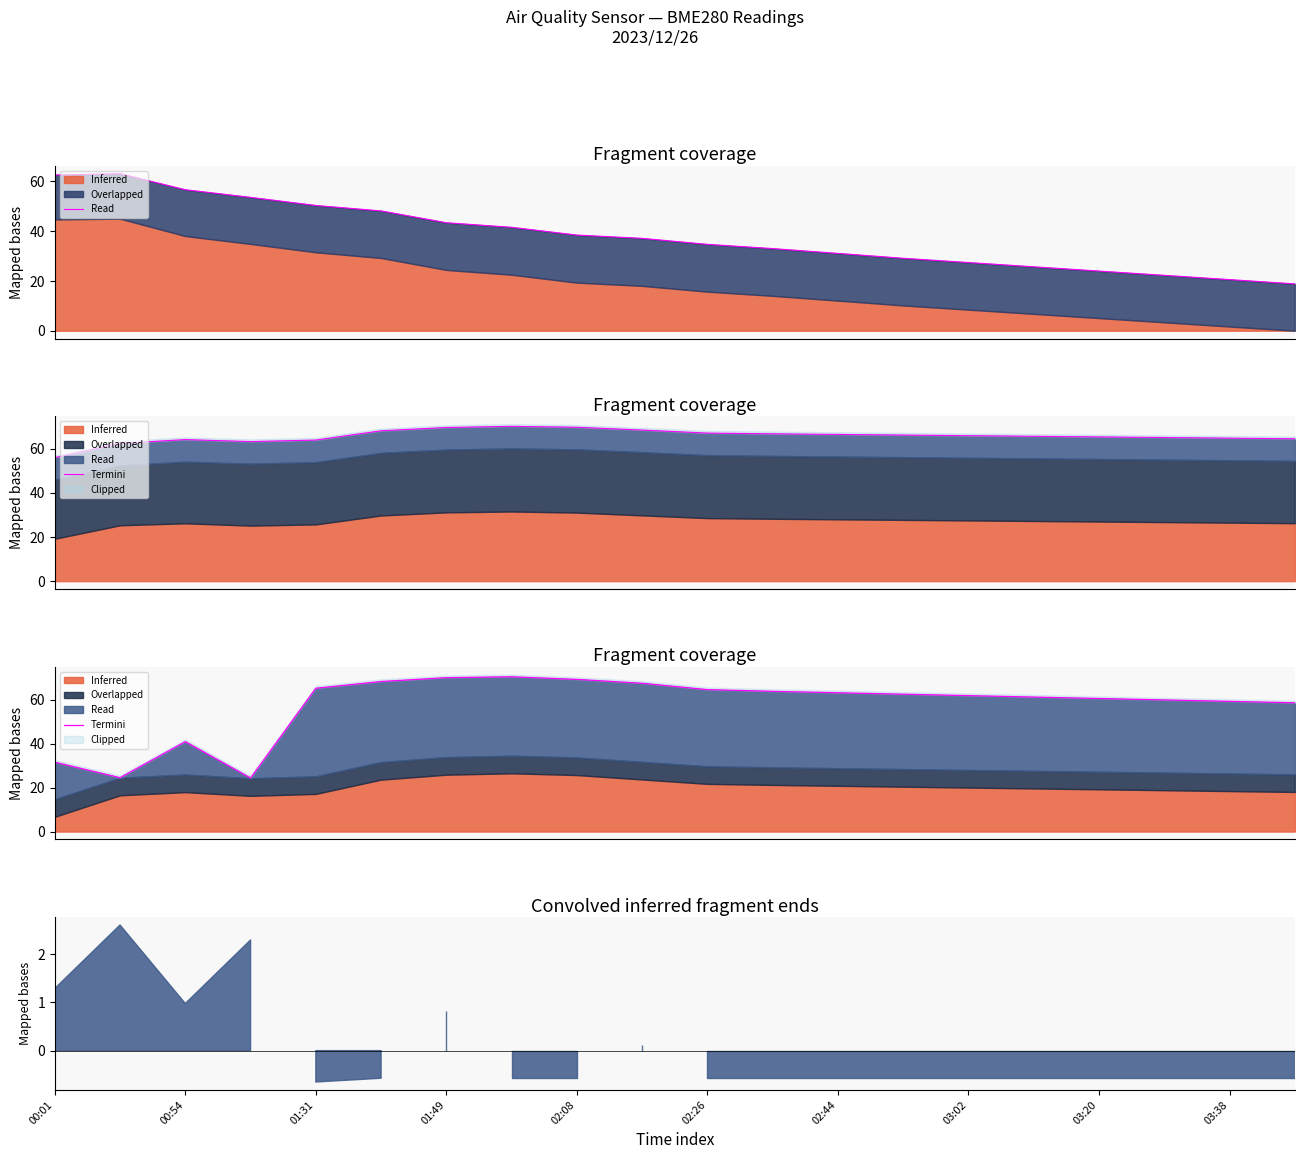

How many interior local valleys (lower than both neighbors) does the data have?

2